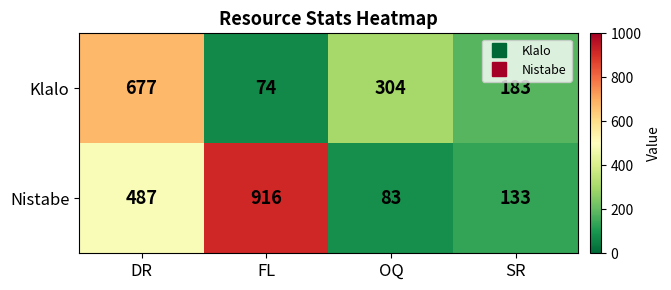

What is the difference between the Klalo values at DR and SR?

494